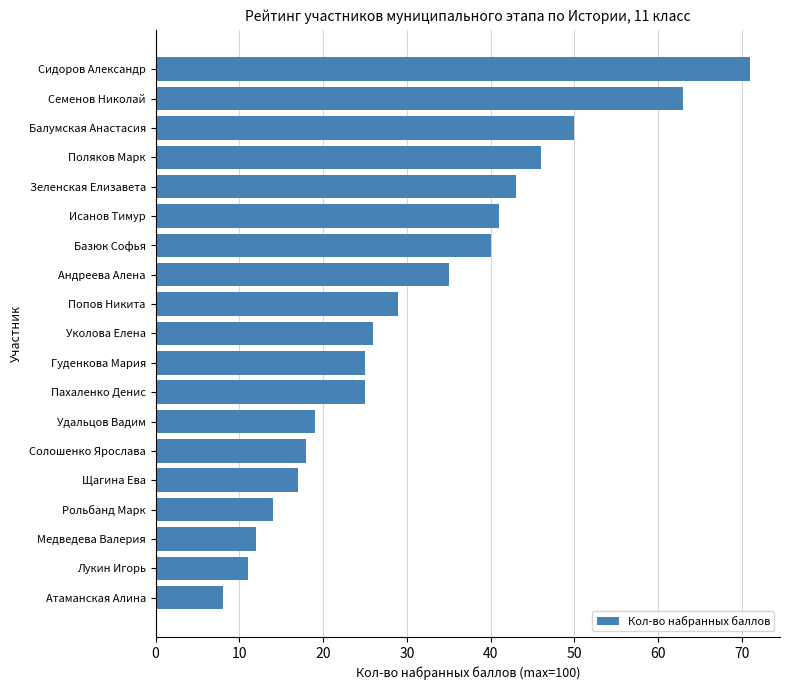

Is it true that the value at Гуденкова Мария is 25?

True